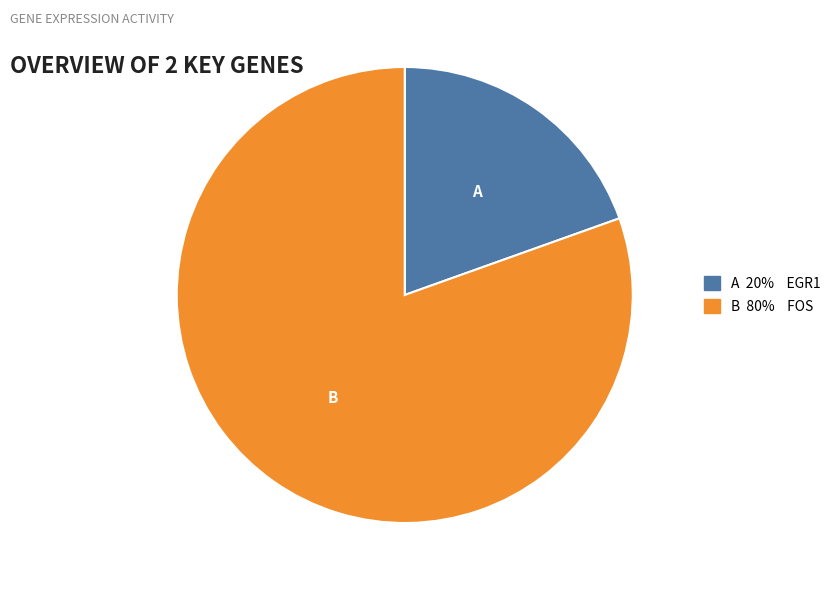

Is there any slice that represents more than half of the pie?

Yes